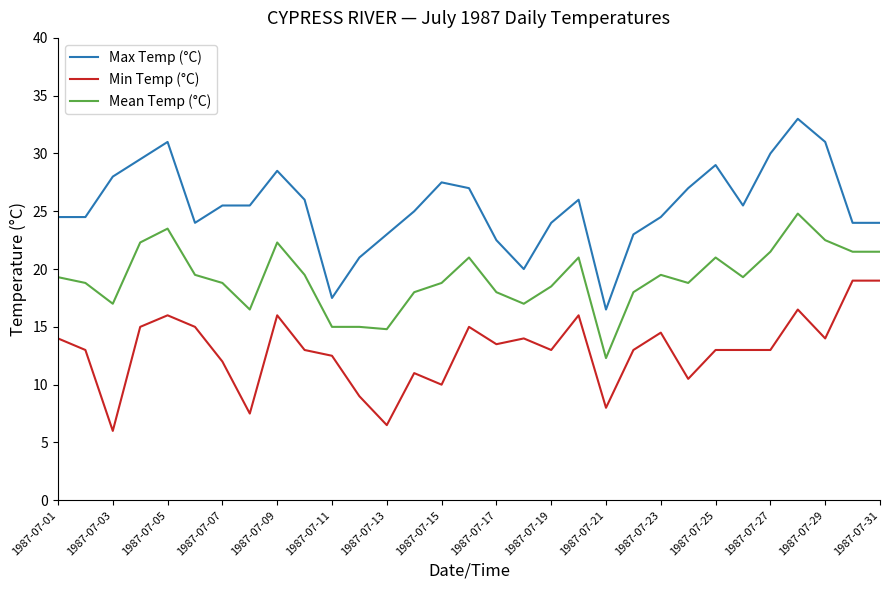

Which series has the largest total across all categories?

Max Temp (°C)